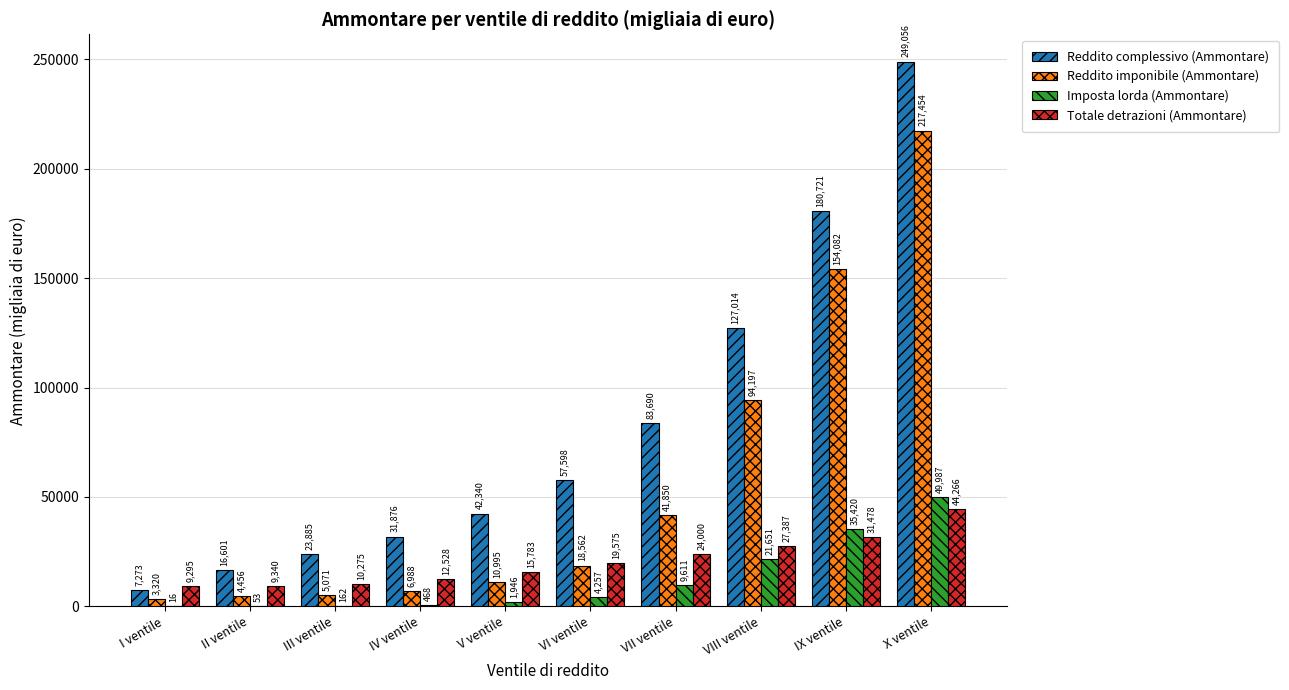

Which series changed the most between II ventile and VII ventile?

Reddito complessivo (Ammontare)